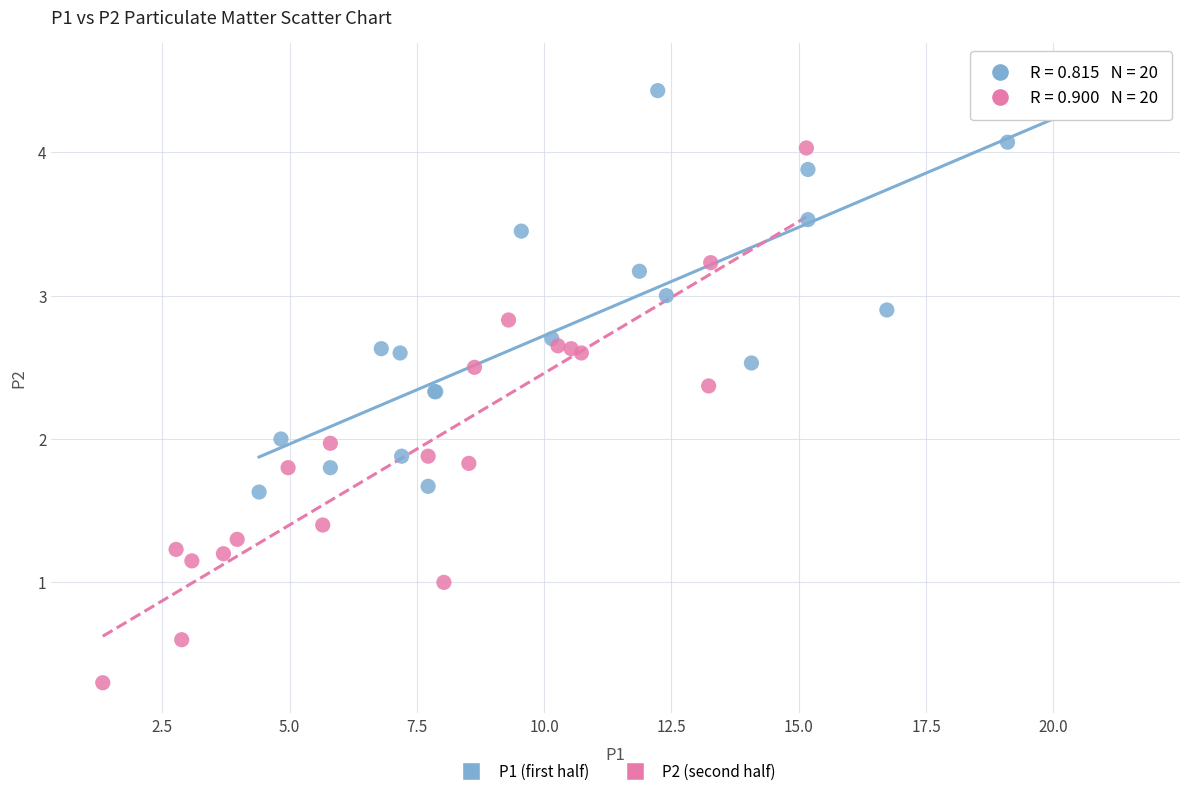

Which series reaches the maximum Y coordinate?

P1 (first half)